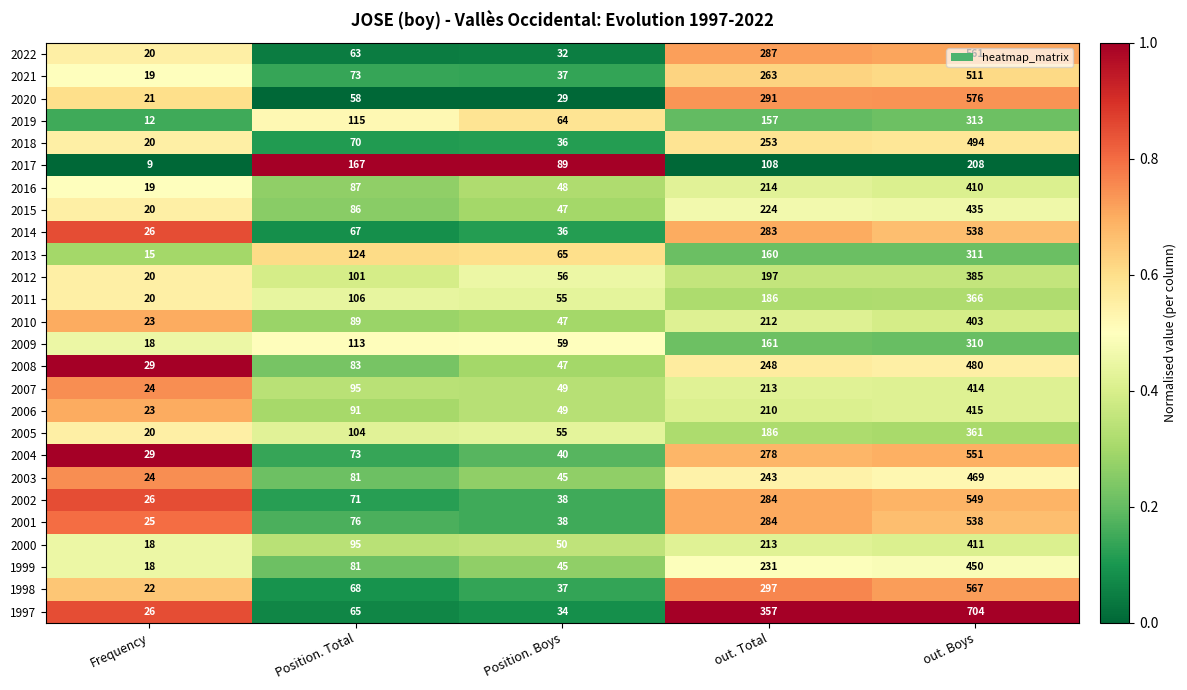

Is it true that 2012 equals 197 at out. Total?

True